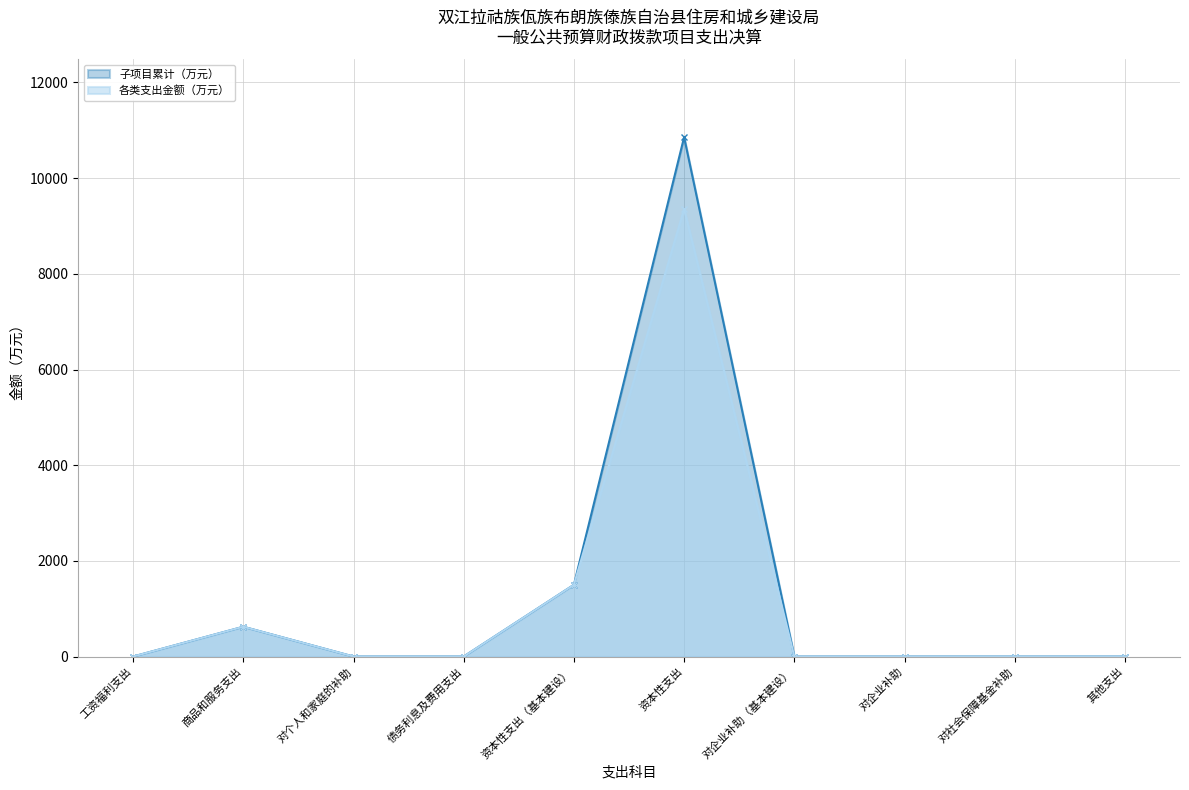

Reading right to left, what are all the values shown in this chart?

各类支出金额（万元）: 0.0	0.0	0.0	0.0	9356.8	1499.9	0.0	0.0	622.3	0.0
子项目累计（万元）: 0.0	0.0	0.0	0.0	10856.6	1499.9	0.0	0.0	622.3	0.0